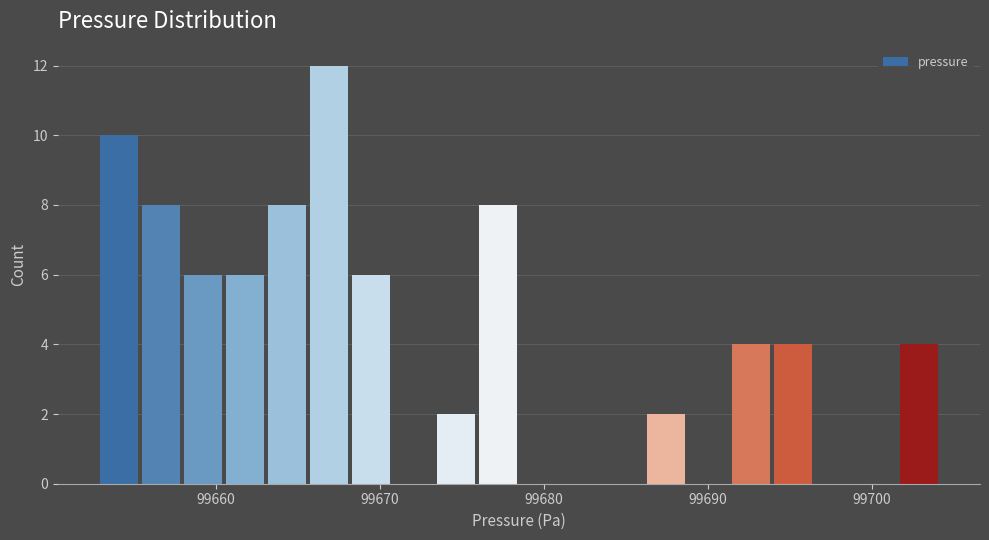

Read against the x-axis, roughly where is the centre of the tallest bar?

99667